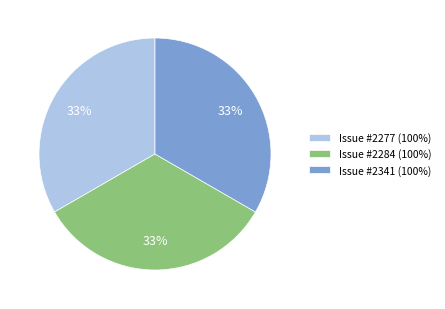

To the nearest percent, what is the average slice percentage?

33%